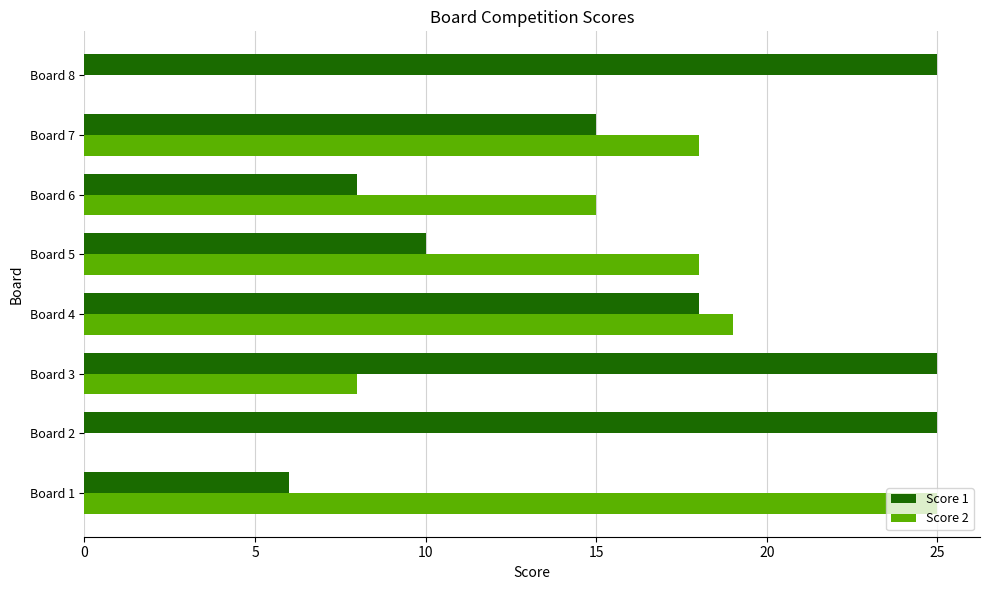

What is the highest value of the Score 1 series?

25